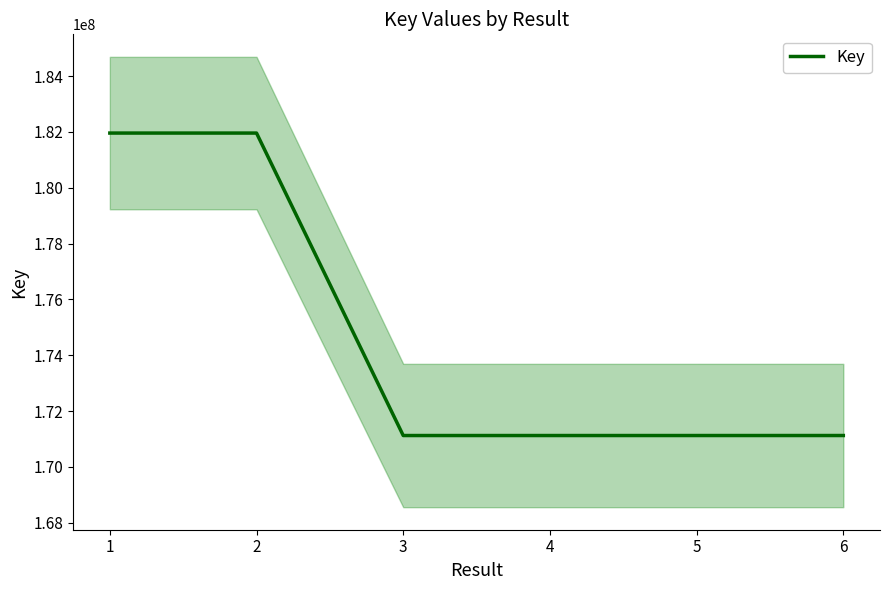

Does the chart display data point markers on the line(s)?

No